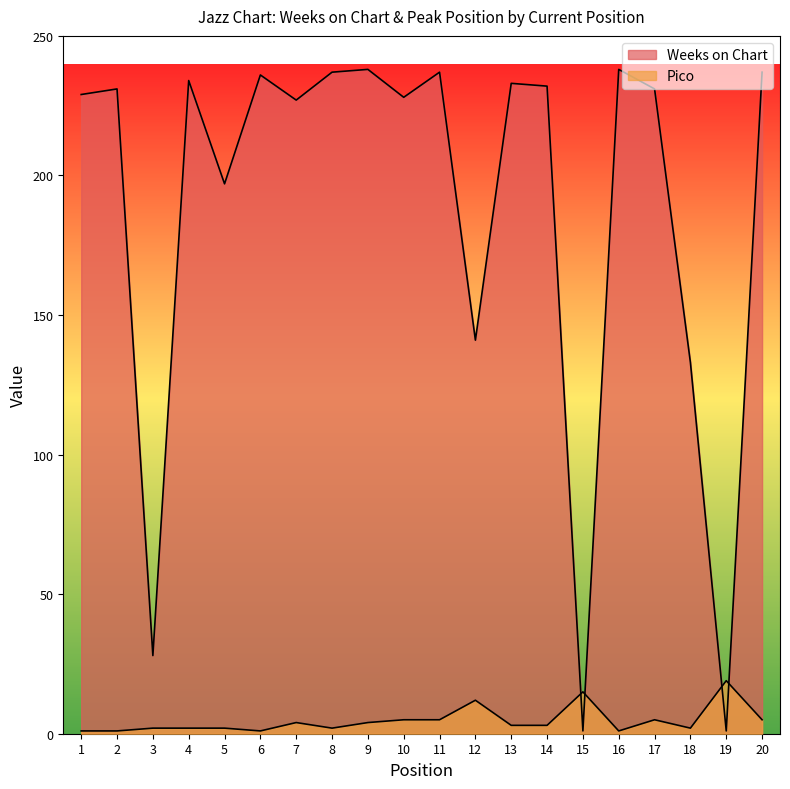

Which category has the lowest value in the Weeks on Chart series?

15